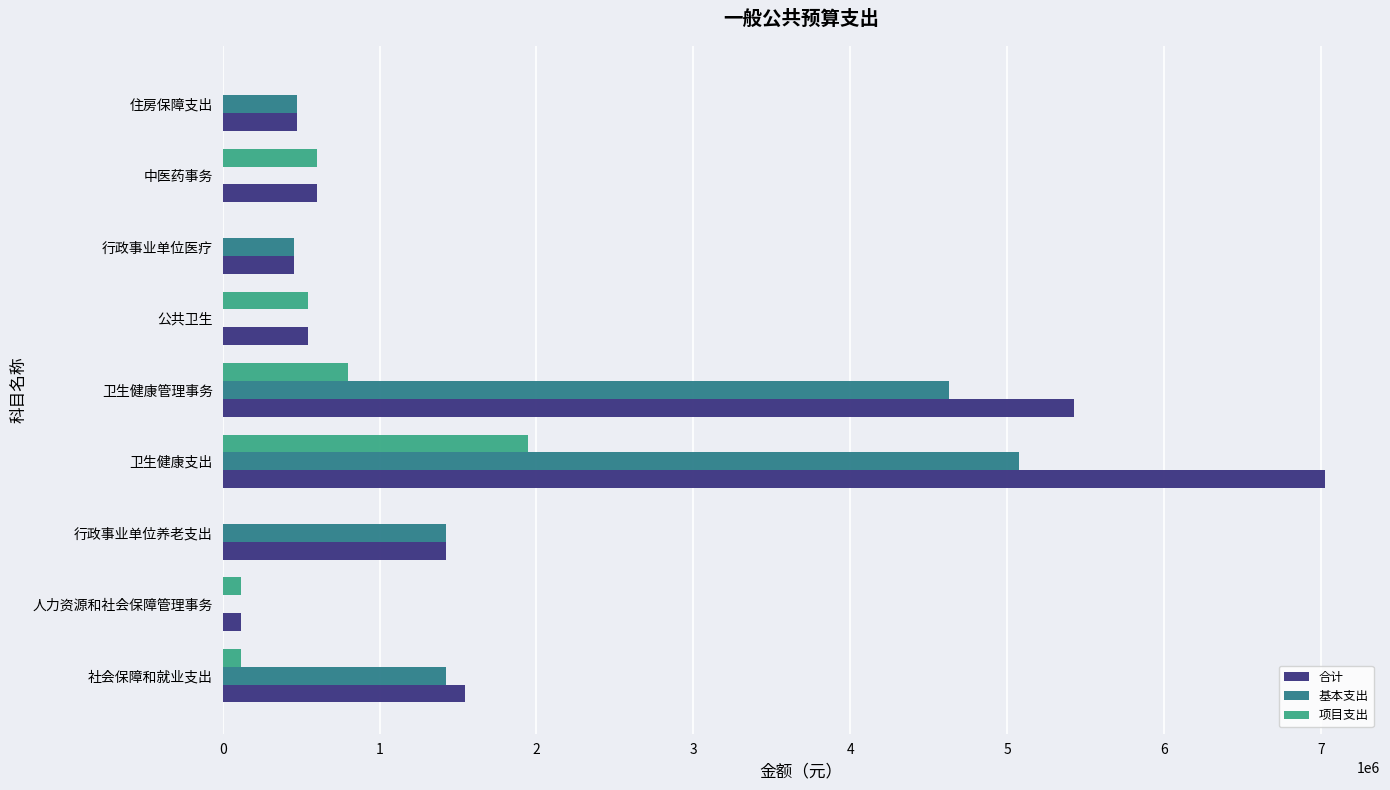

The value of 基本支出 at 行政事业单位养老支出 is 1424264.7. True or false?

True